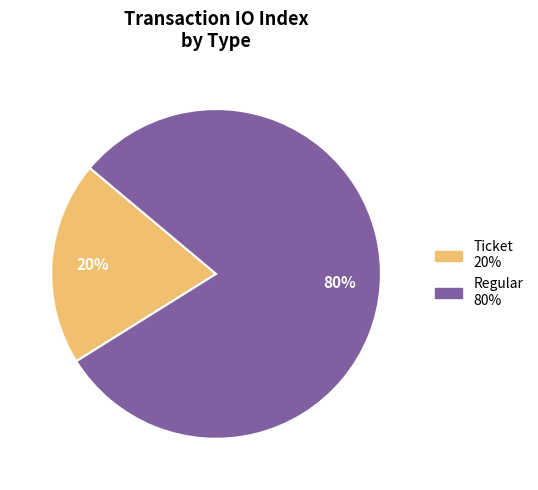

How many segments does this pie chart have?

2